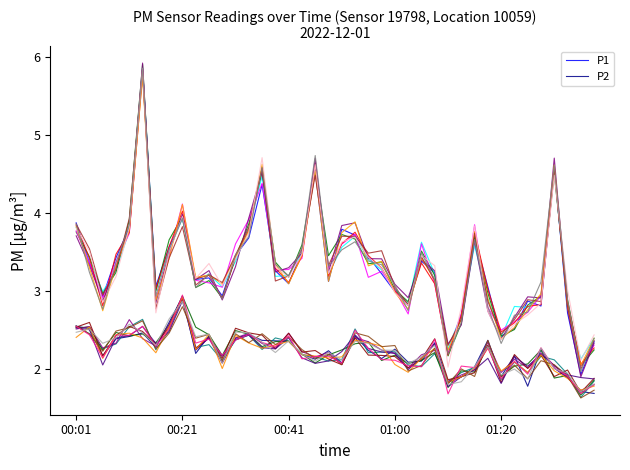

Does the chart display data point markers on the line(s)?

No